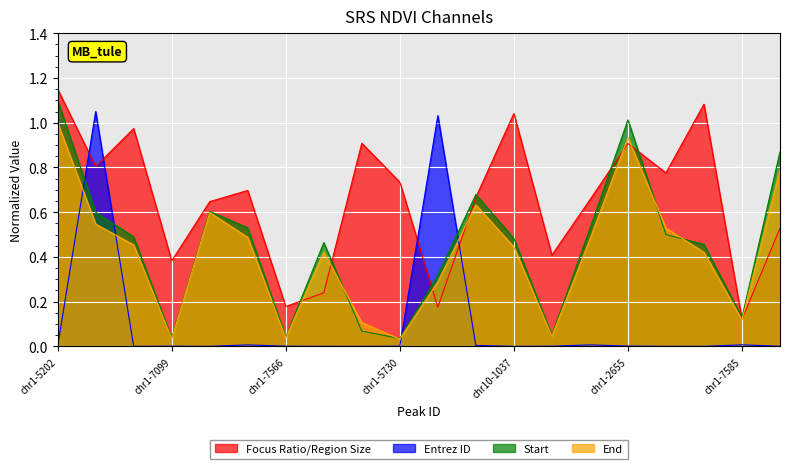

Rank the series at chr1-5730 from lowest to highest value.

Entrez ID, End, Start, Focus Ratio/Region Size